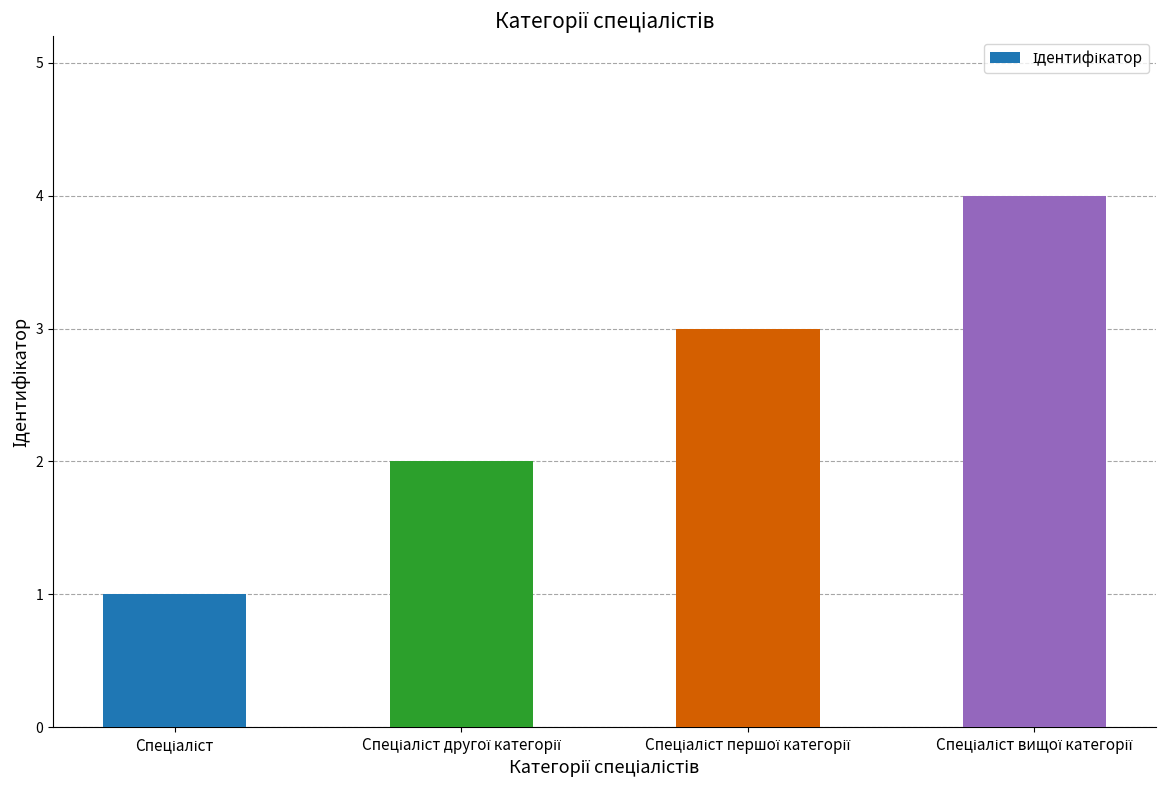

Does the chart contain stacked bars?

No